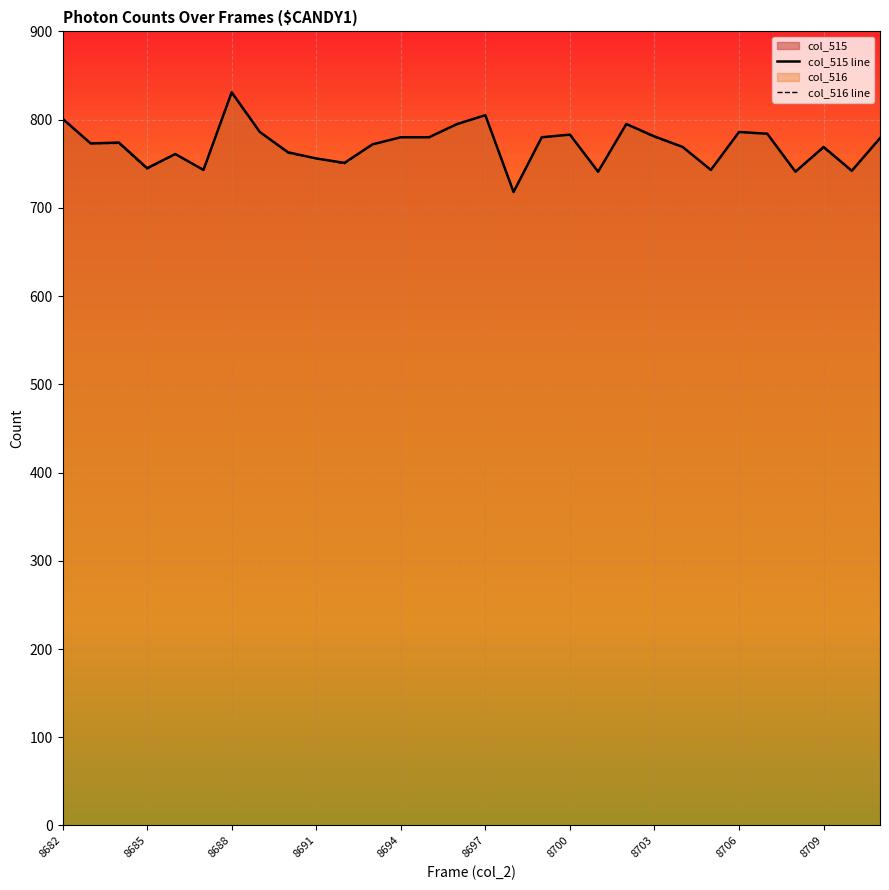

How many data points in col_515 line are above 774?

14